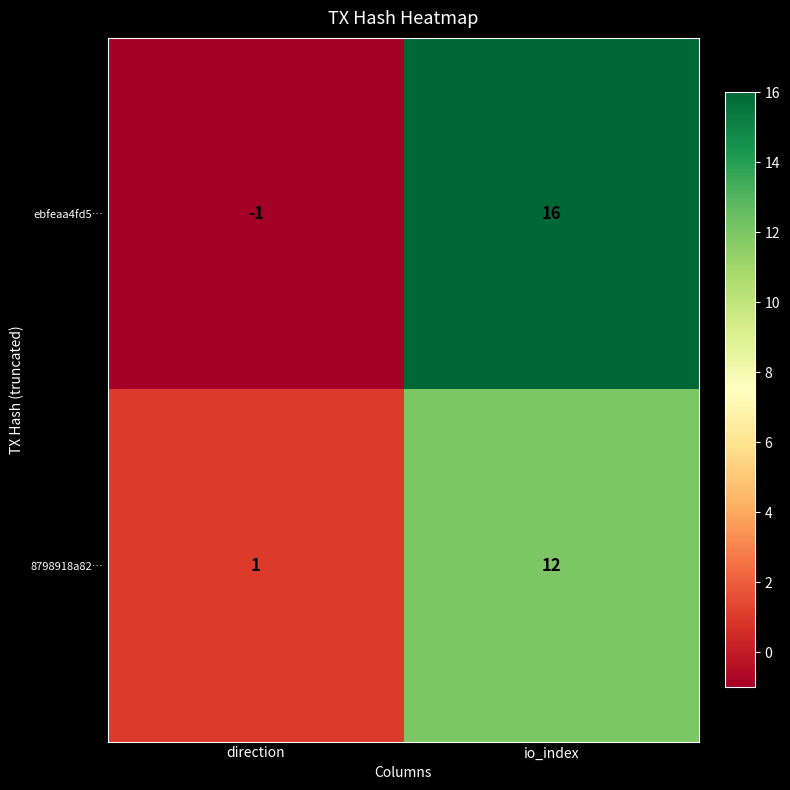

At which label does 8798918a82… reach its peak?

io_index